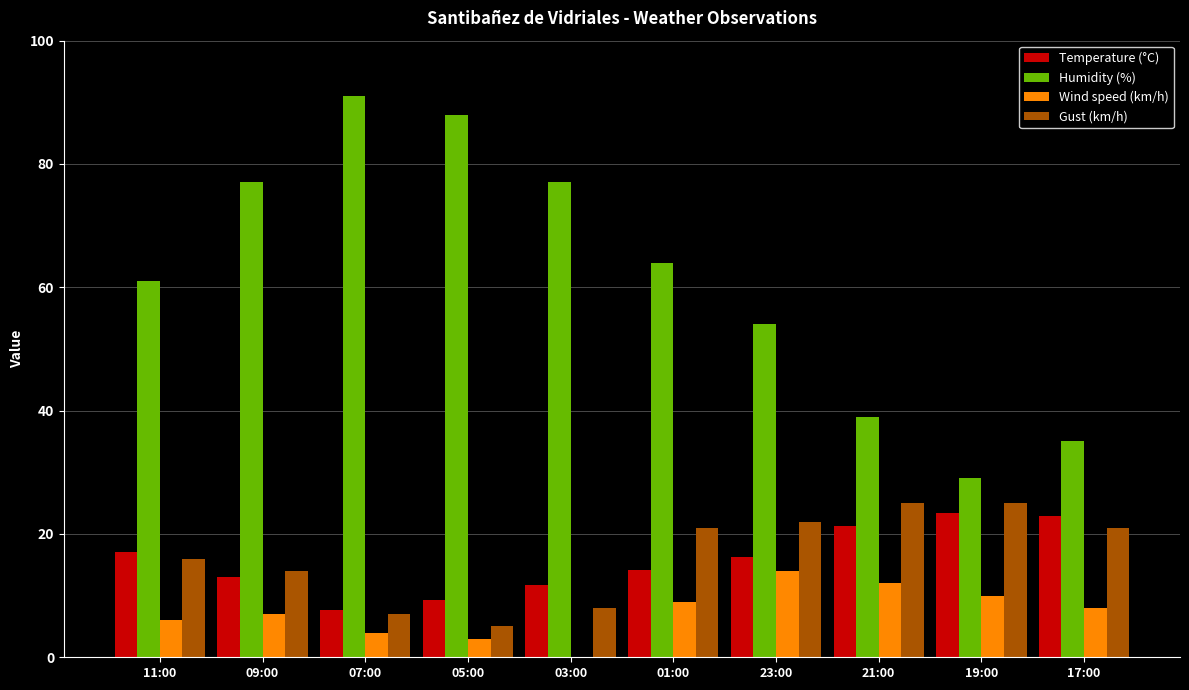

At which label does Humidity (%) reach its peak?

07:00